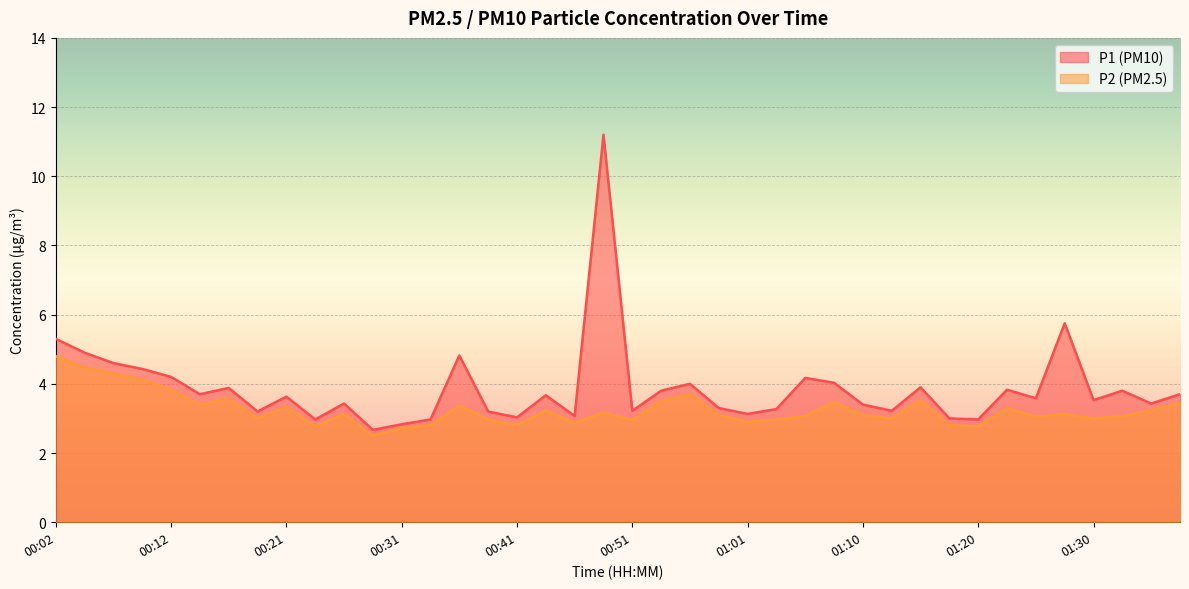

What is the difference between the highest and lowest values at 01:03?

0.3